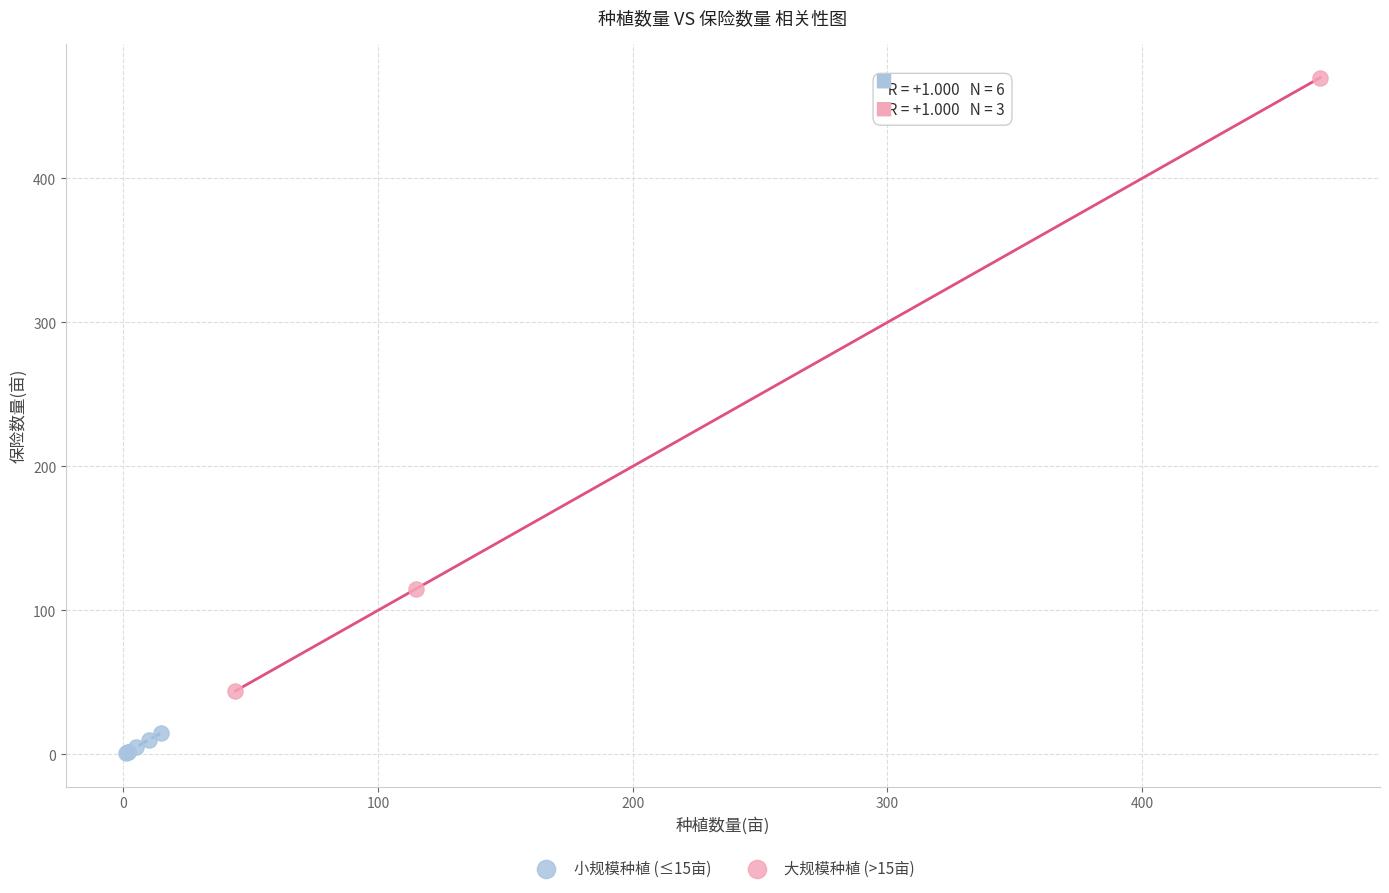

Which series contains the highest Y value?

大规模种植 (>15亩)